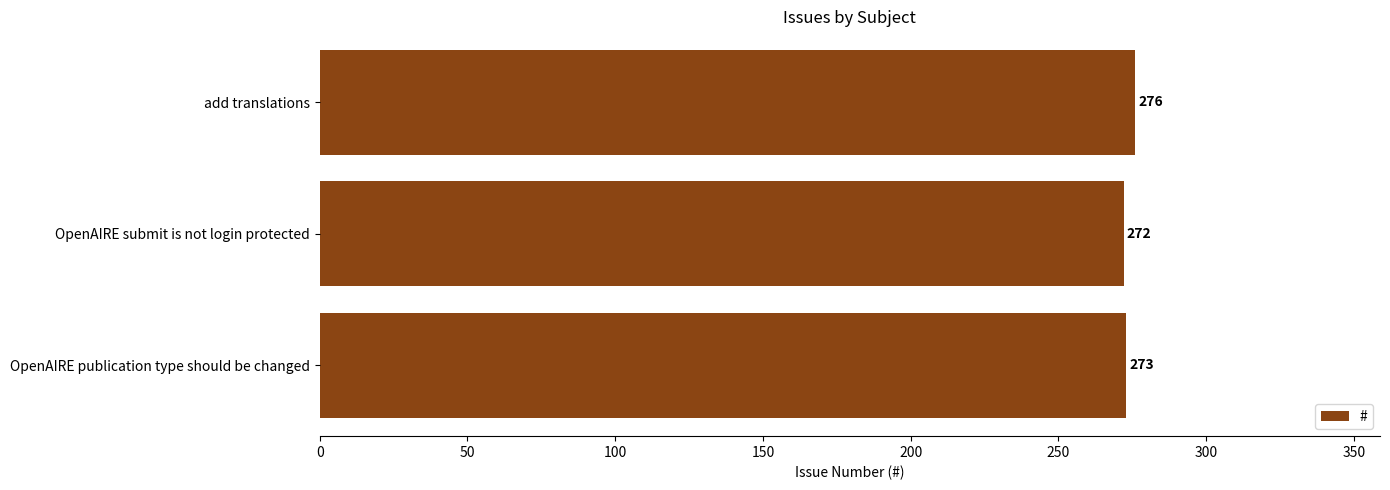

At which category does the chart reach its peak across all series?

add translations